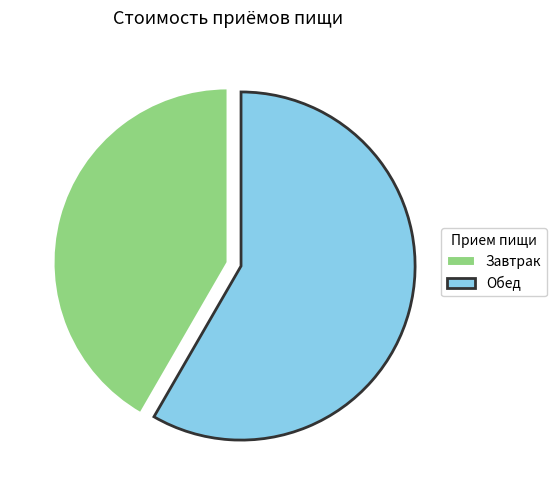

What is the majority slice?

Обед